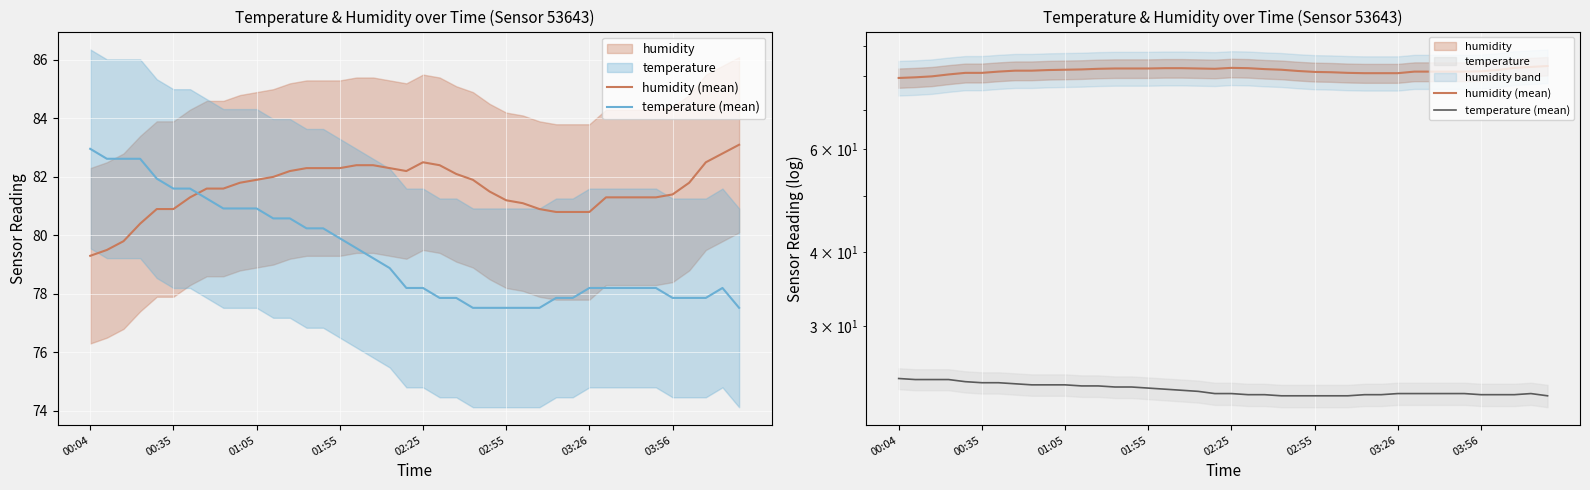

What is the value of the humidity (mean) point at the 39th from the left?

82.8